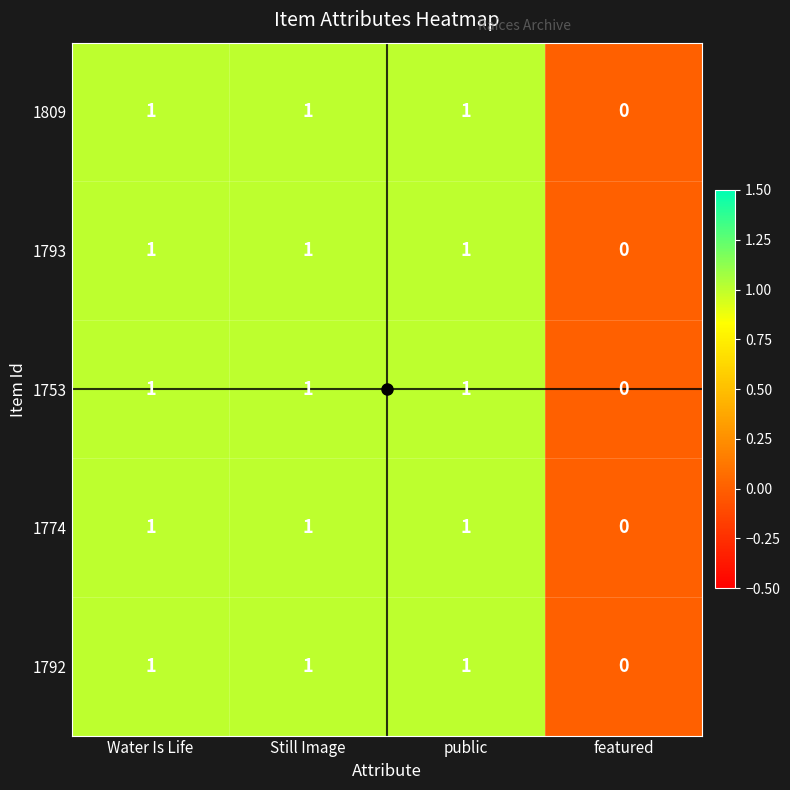

What is the total value across all series at Water Is Life?

5